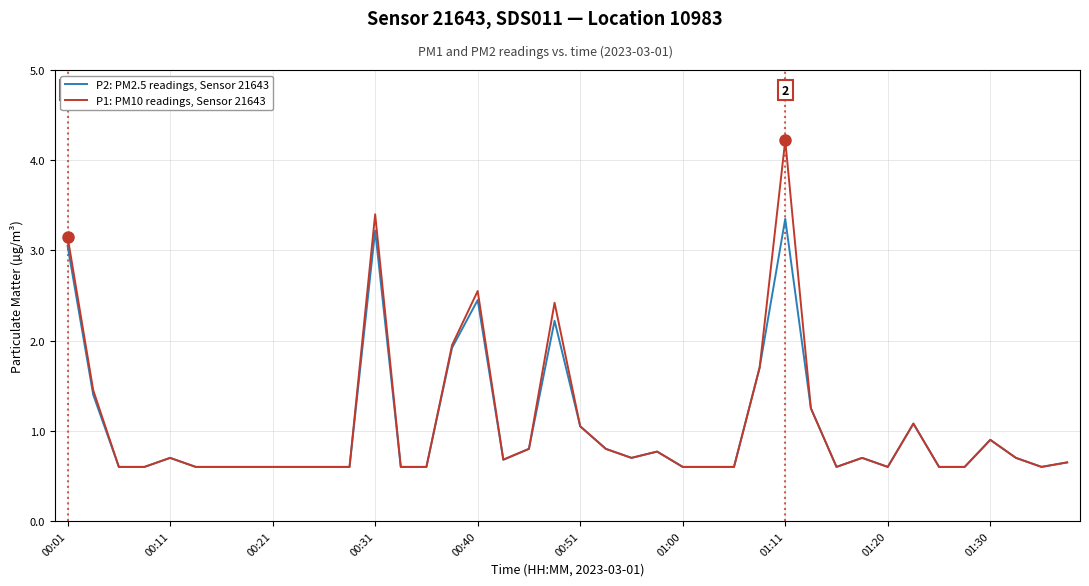

List the series in order of their peak value, lowest first.

P2: PM2.5 readings, Sensor 21643, P1: PM10 readings, Sensor 21643